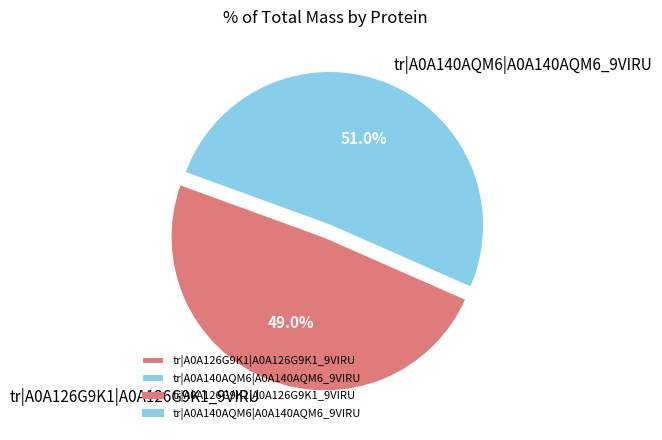

What portion of the pie excludes tr|A0A140AQM6|A0A140AQM6_9VIRU?

49.0%